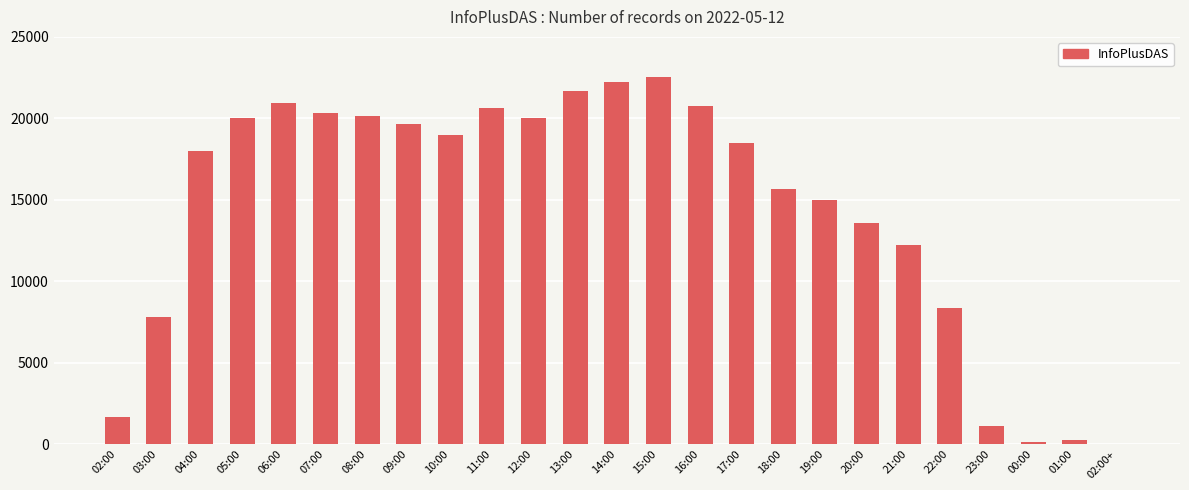

What is the sum of all values?

360310